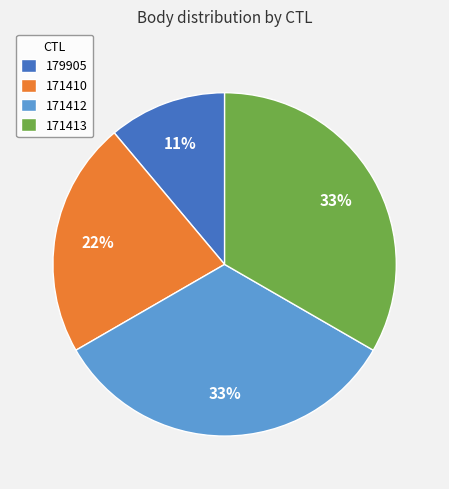

Which slice is the smallest?

179905